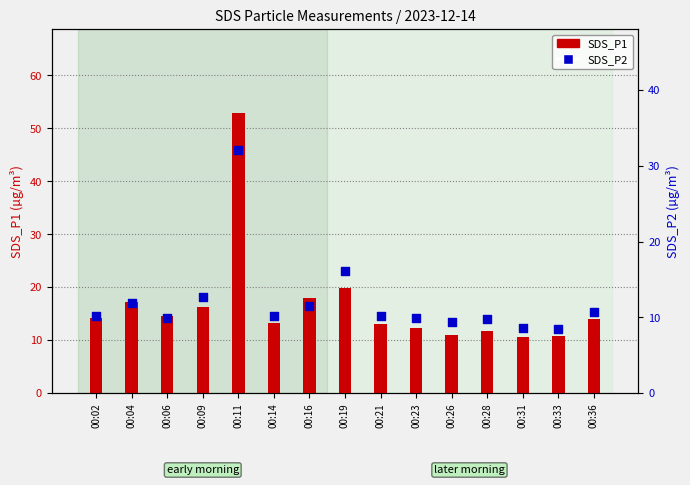

Which series has the largest total across all categories?

SDS_P1